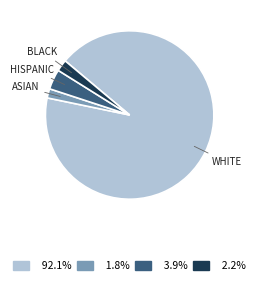

Does any single category account for the majority?

Yes